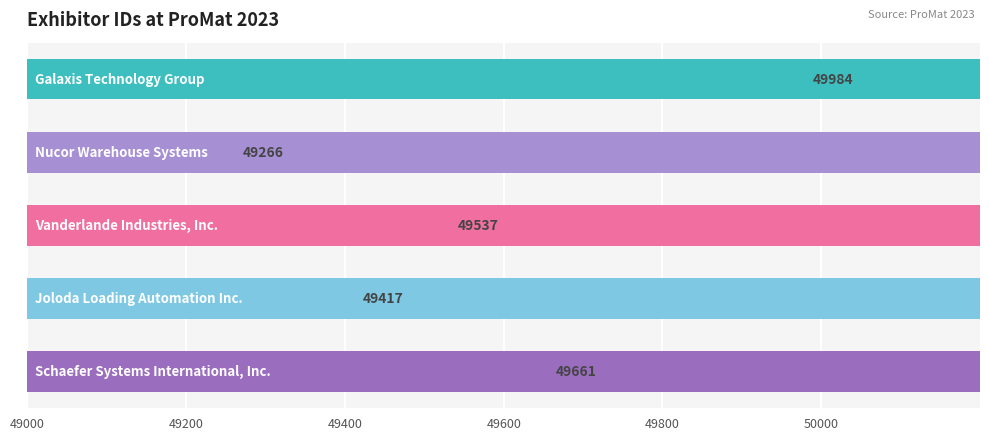

Reading right to left, what are all the values shown in this chart?

49661	49417	49537	49266	49984